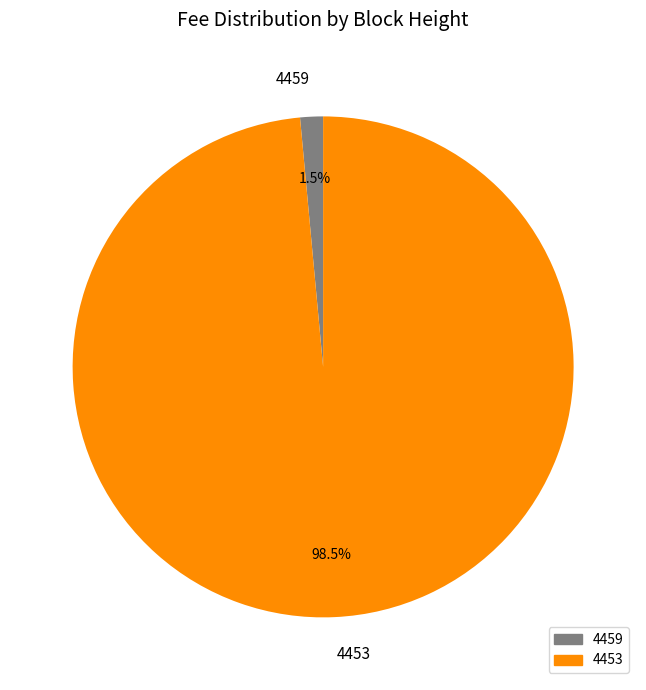

What percentage is NOT represented by 4453?

1.5%